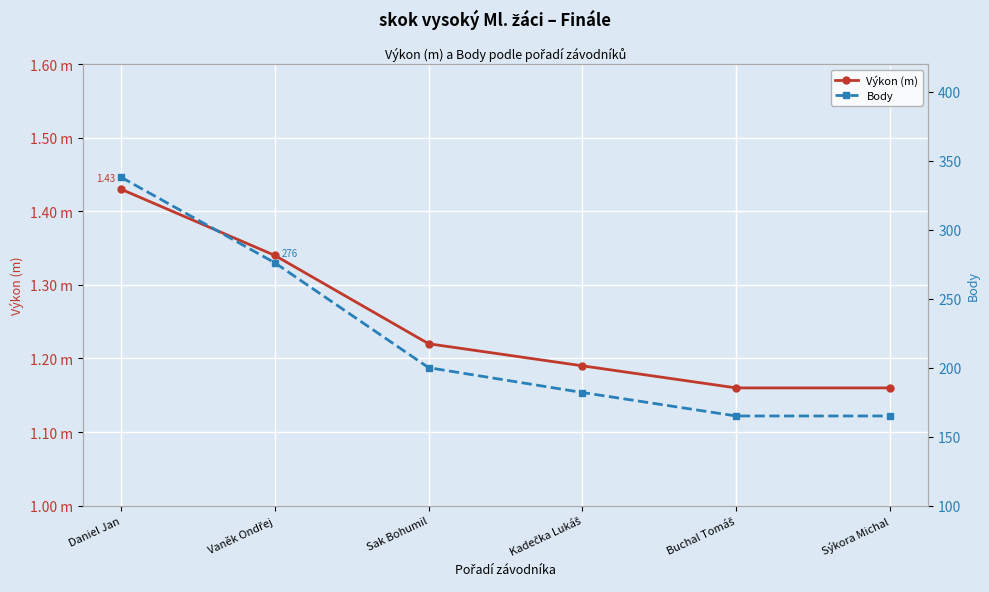

Rank the series by their maximum value, from lowest to highest.

Výkon (m), Body